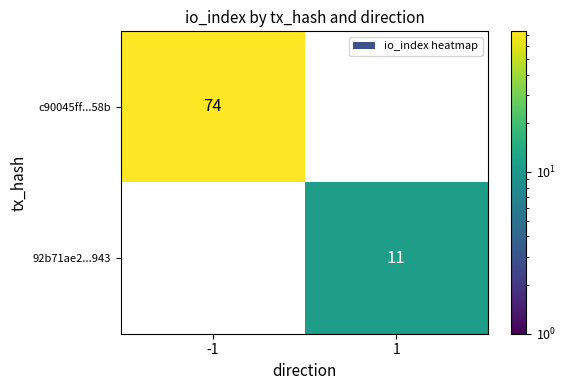

At which category does the chart reach its minimum across all series?

1